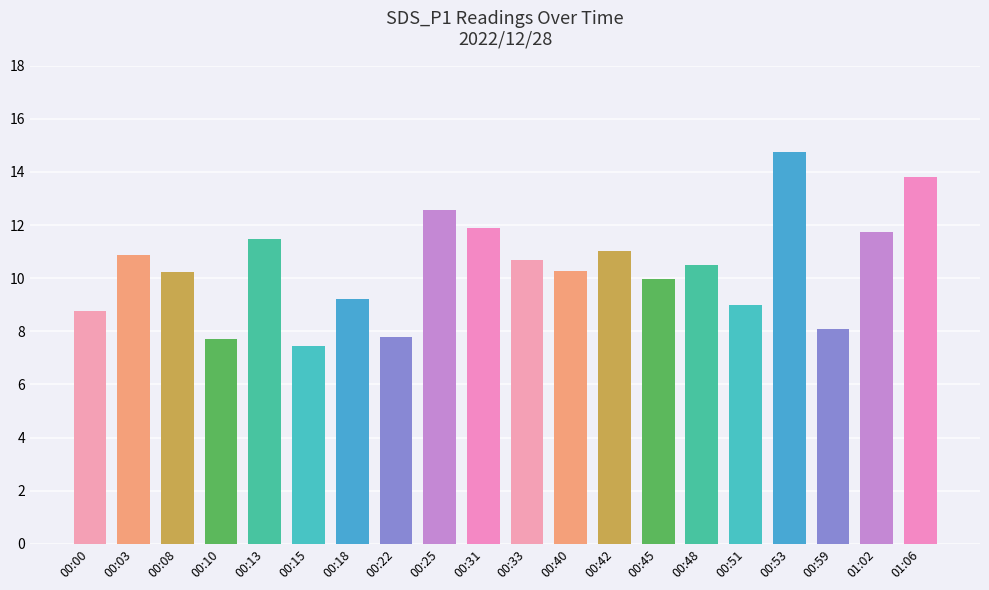

What is the label of the 10th bar from the left?

00:31